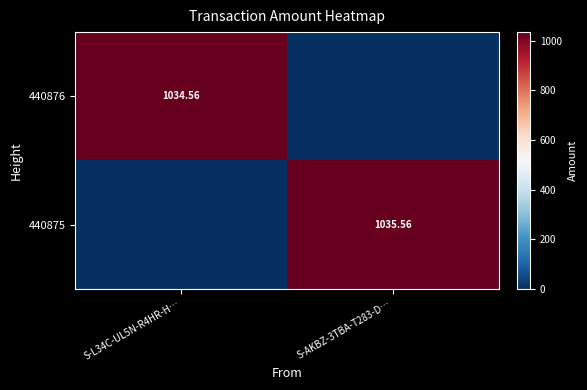

List the series in order of their peak value, highest first.

440875, 440876